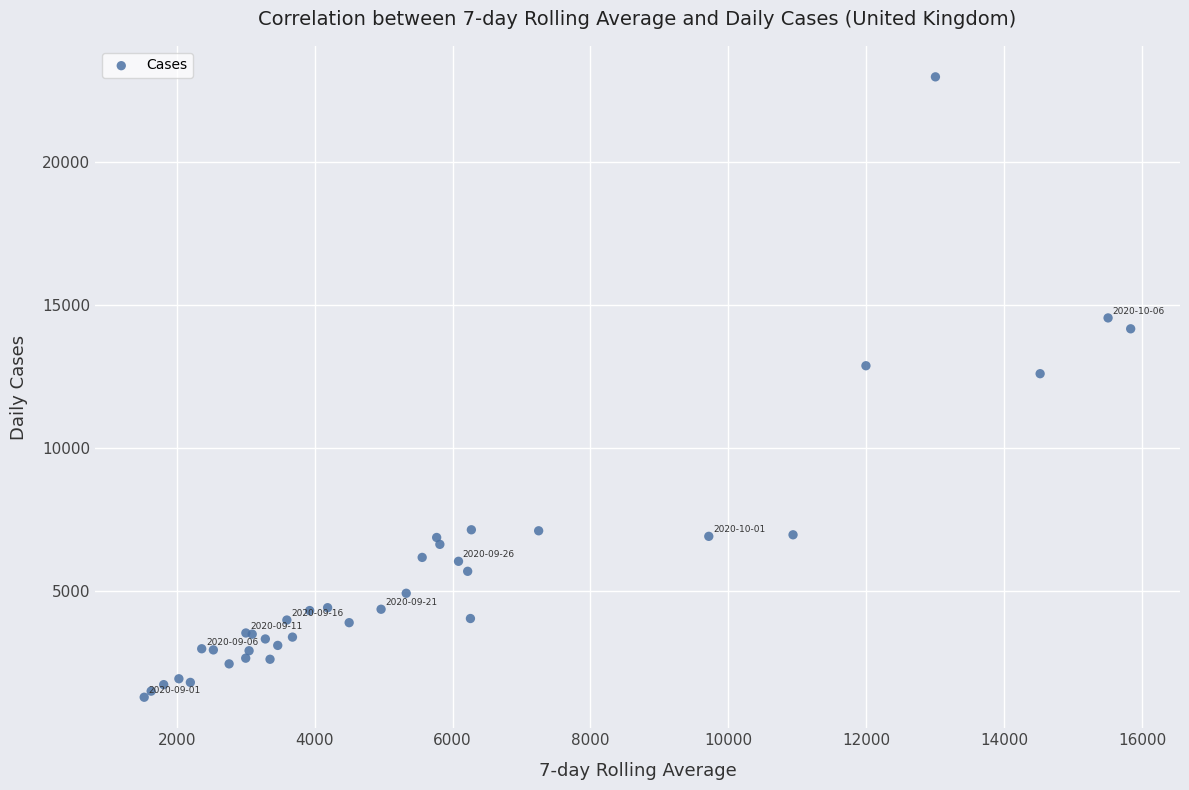

What Y value in the scatter plot is closest to 12128?

12594